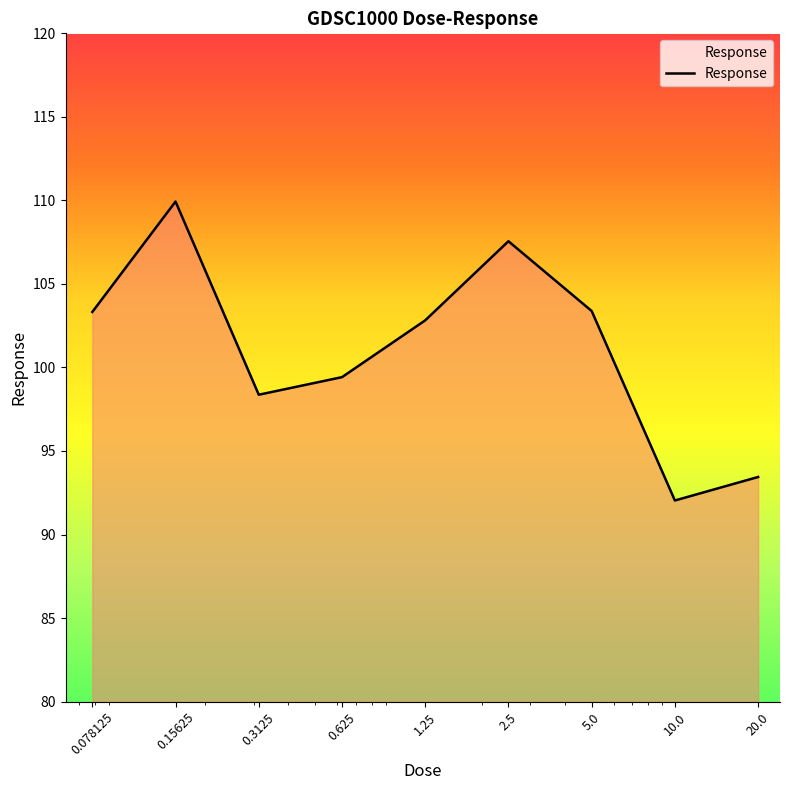

What is the smallest value displayed?

92.0